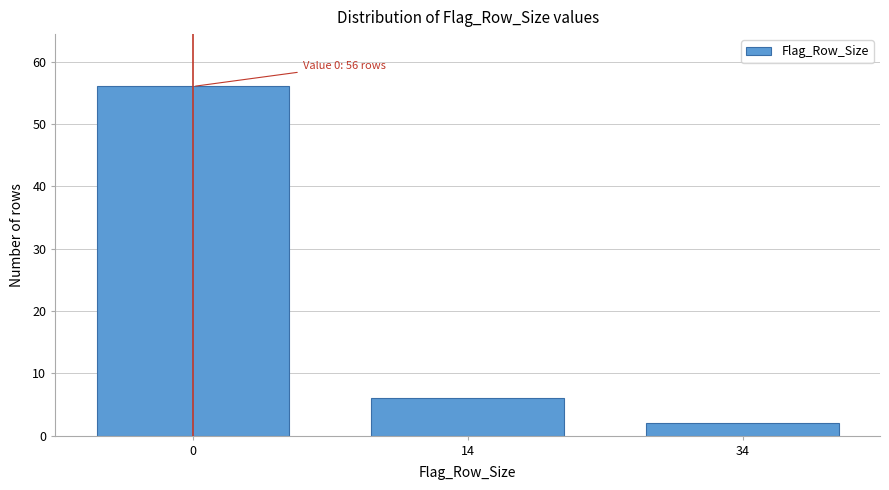

Reading left to right, transcribe all the data shown in this chart.

56	6	2